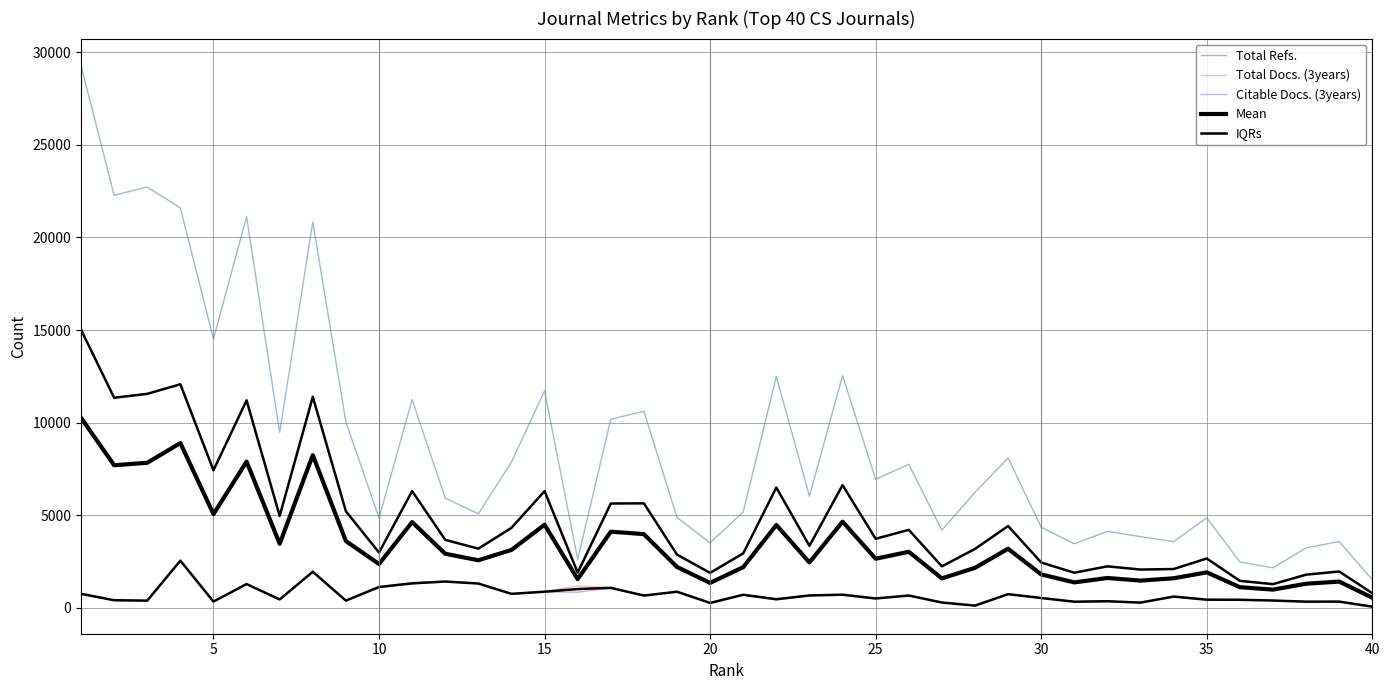

Is the value of IQRs at 19 greater than the value of Total Docs. (3years) at 13?

No